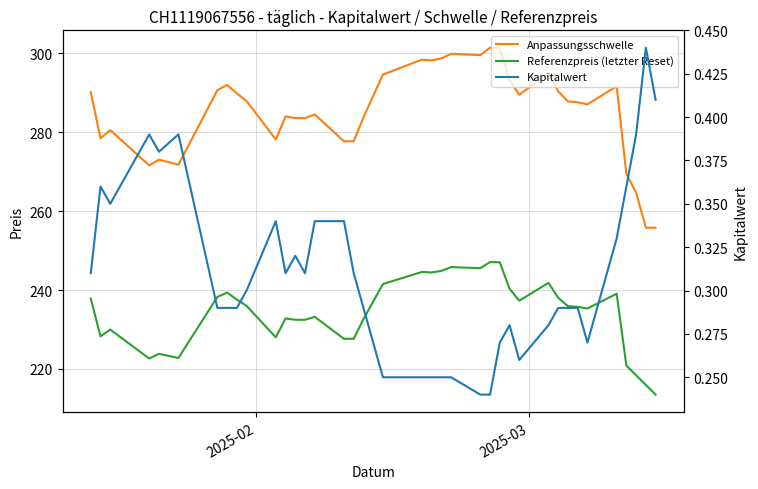

How many interior local peaks does the Kapitalwert series have?

7